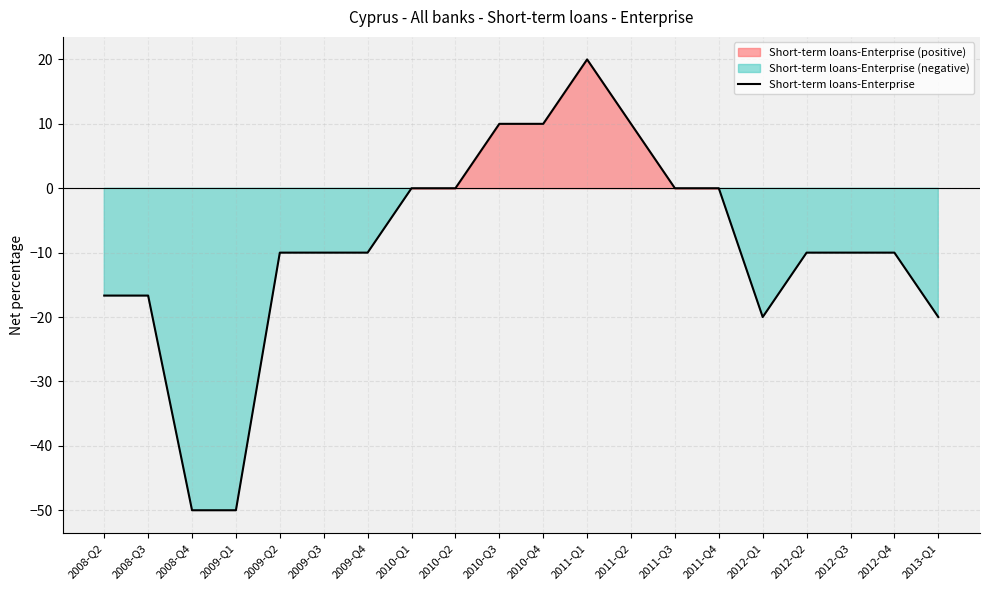

What position from the left is 2011-Q1?

12